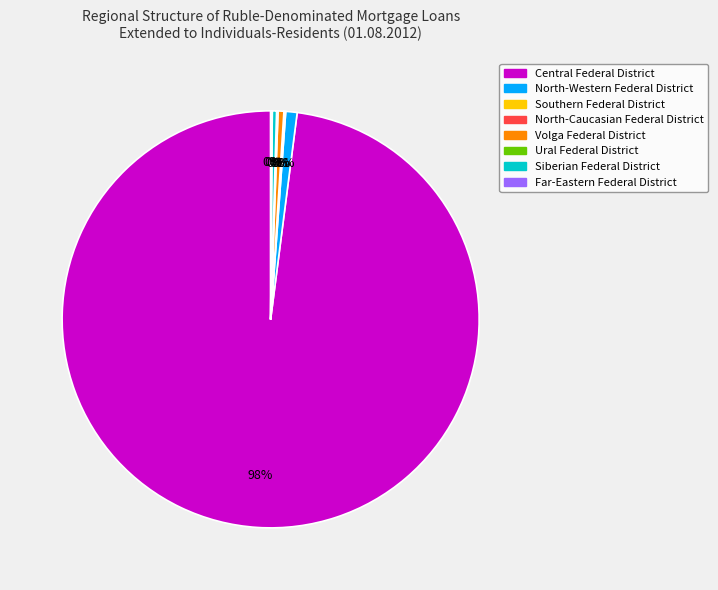

What is the majority slice?

Central Federal District